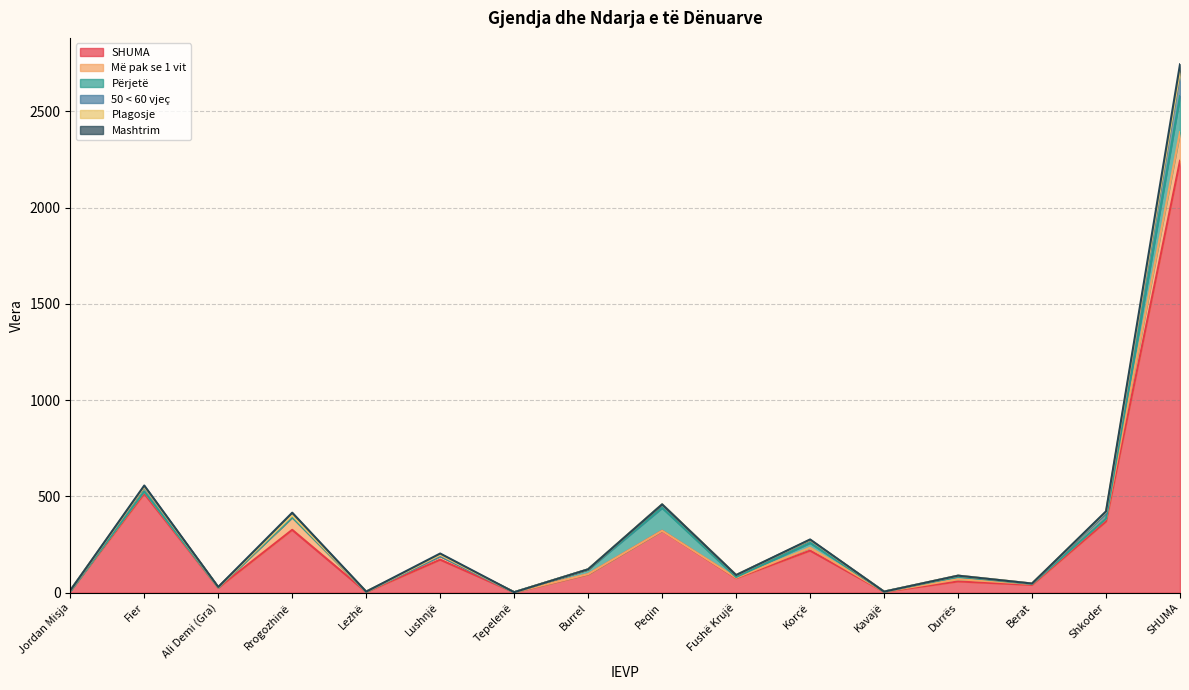

How many lines are shown in the chart?

6